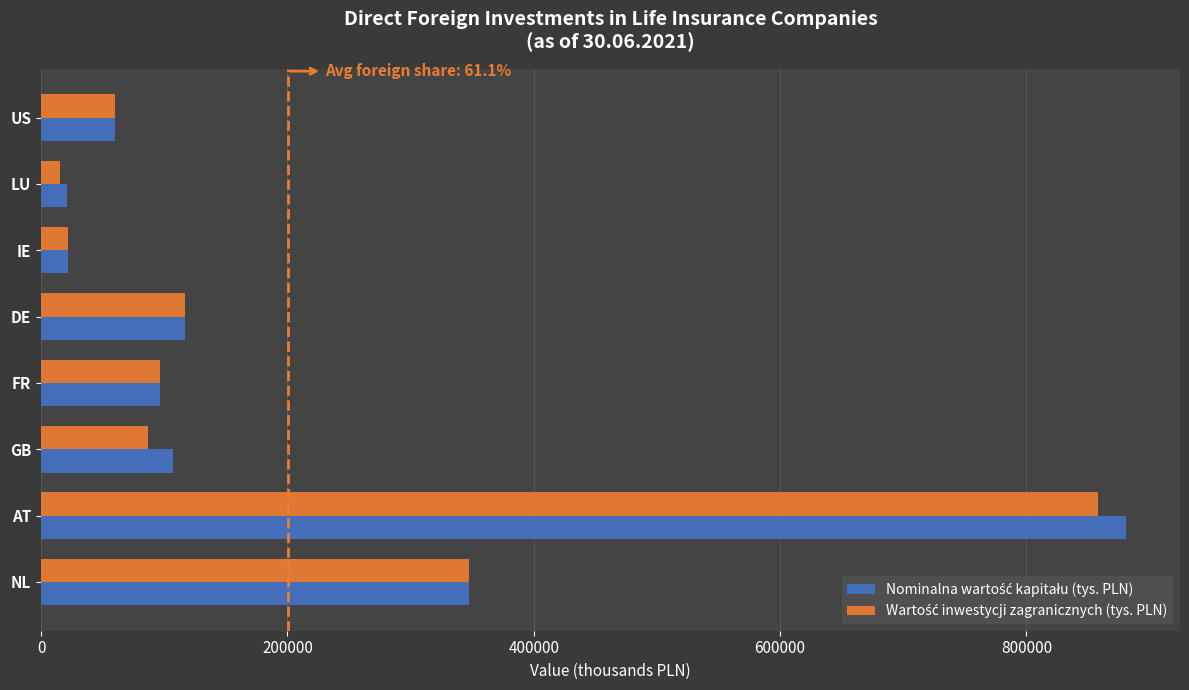

How many categories are shown in the chart?

8